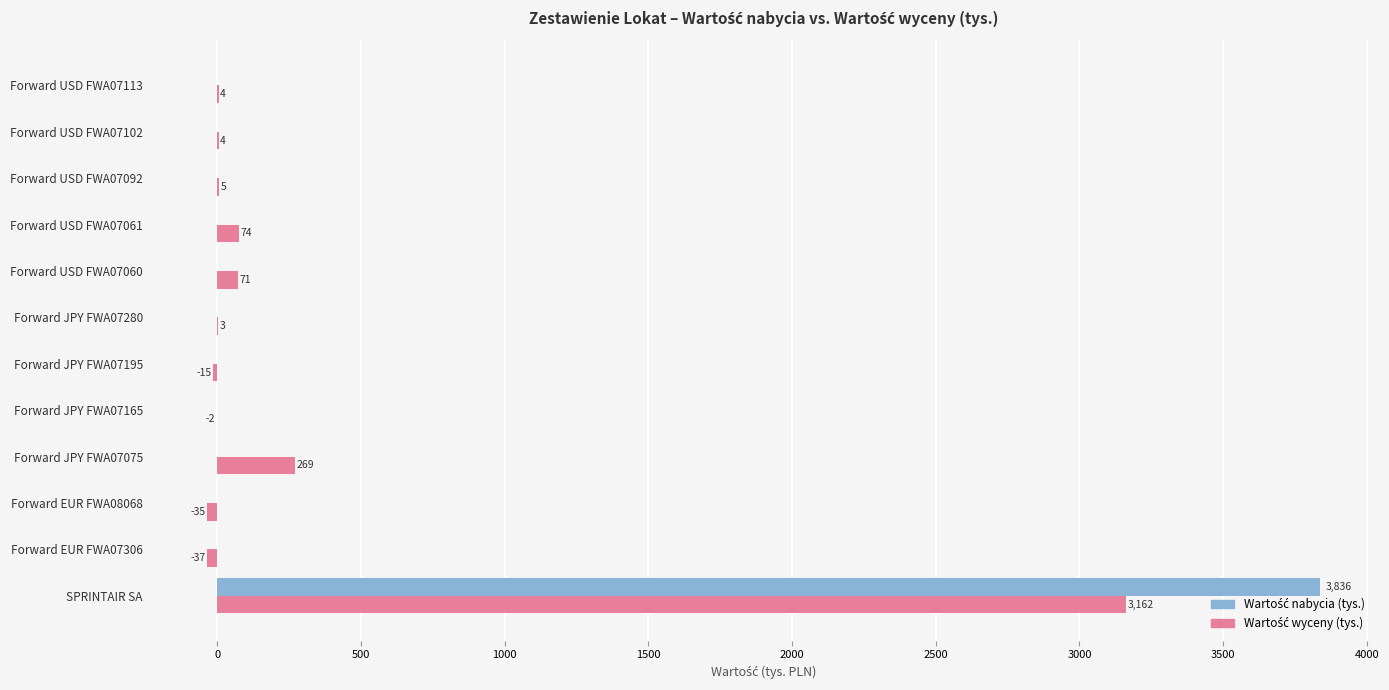

At which category does the chart reach its peak across all series?

SPRINTAIR SA